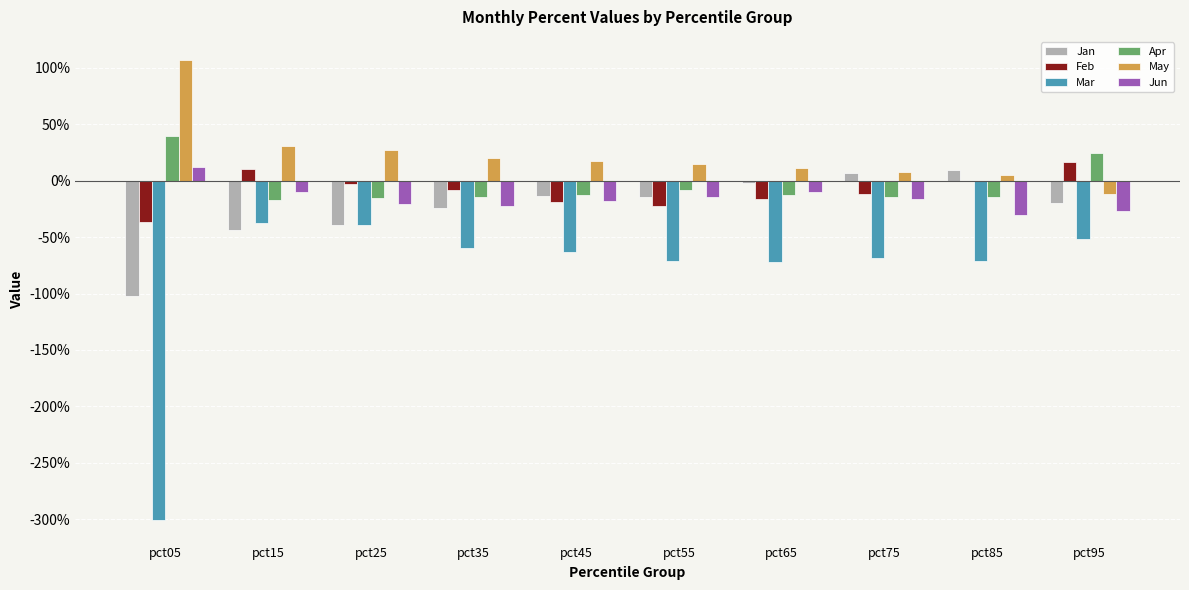

What is the sum of the Feb values at pct35 and pct85?

-0.1